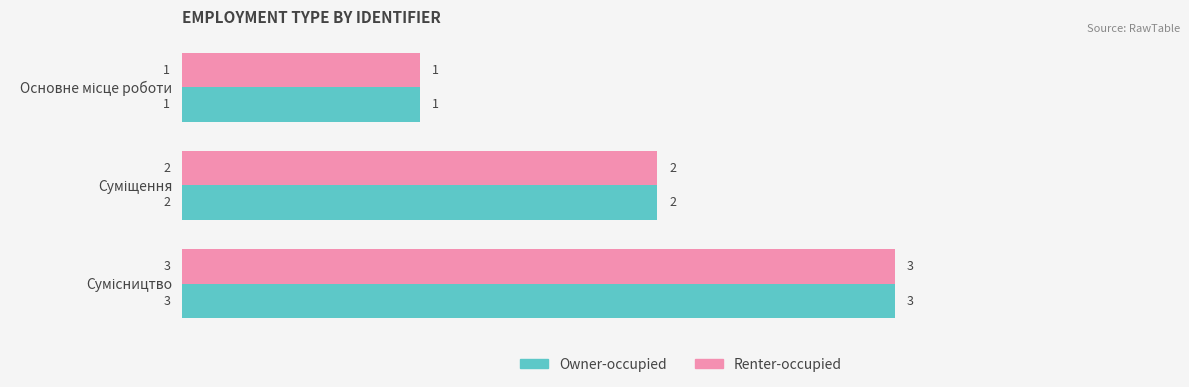

What is the sum of all Owner-occupied values?

6